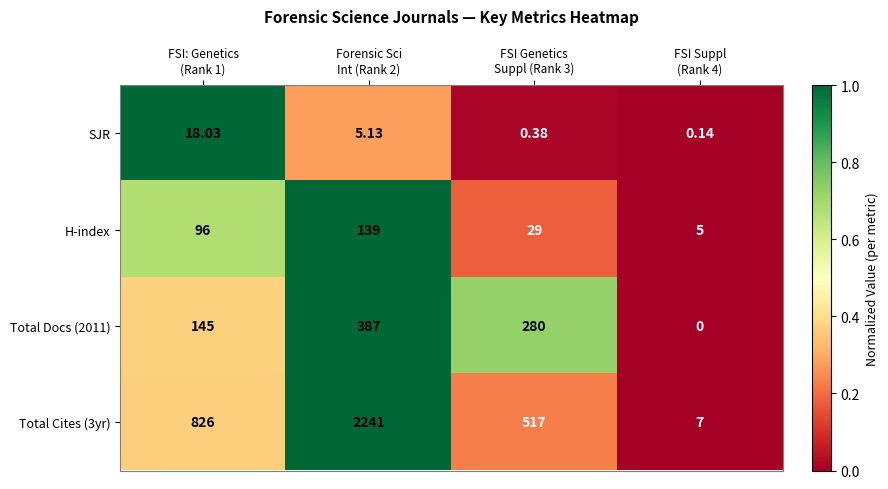

How many distinct data groups are displayed?

4